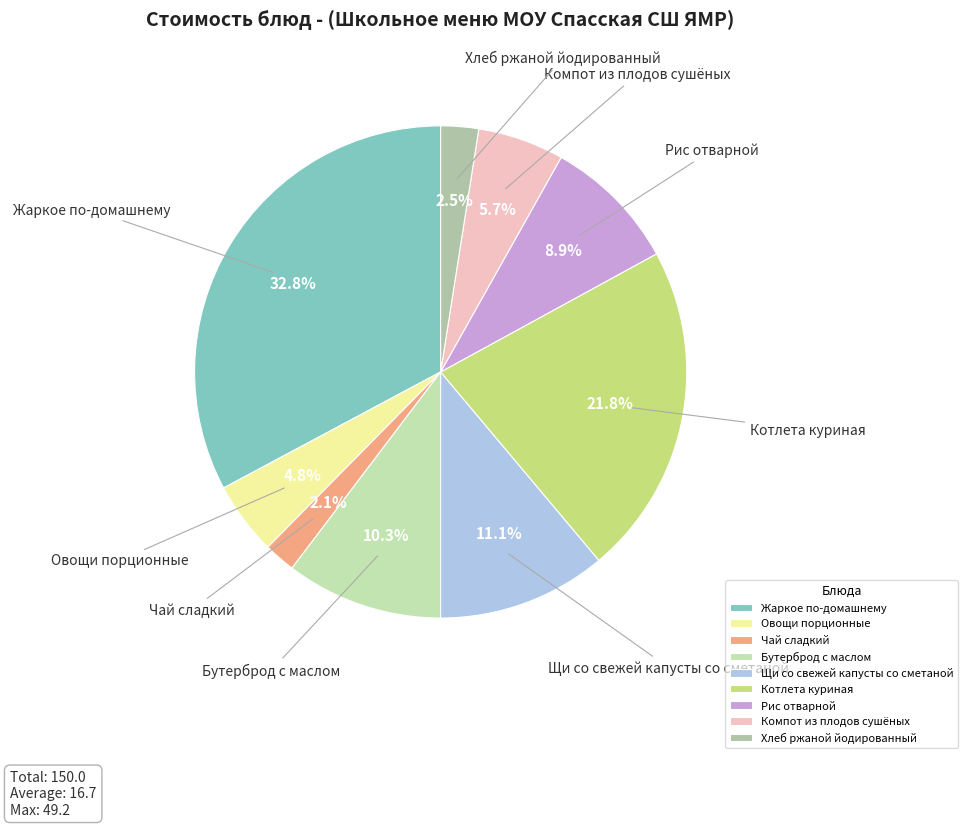

Which slice is the largest?

Жаркое по-домашнему